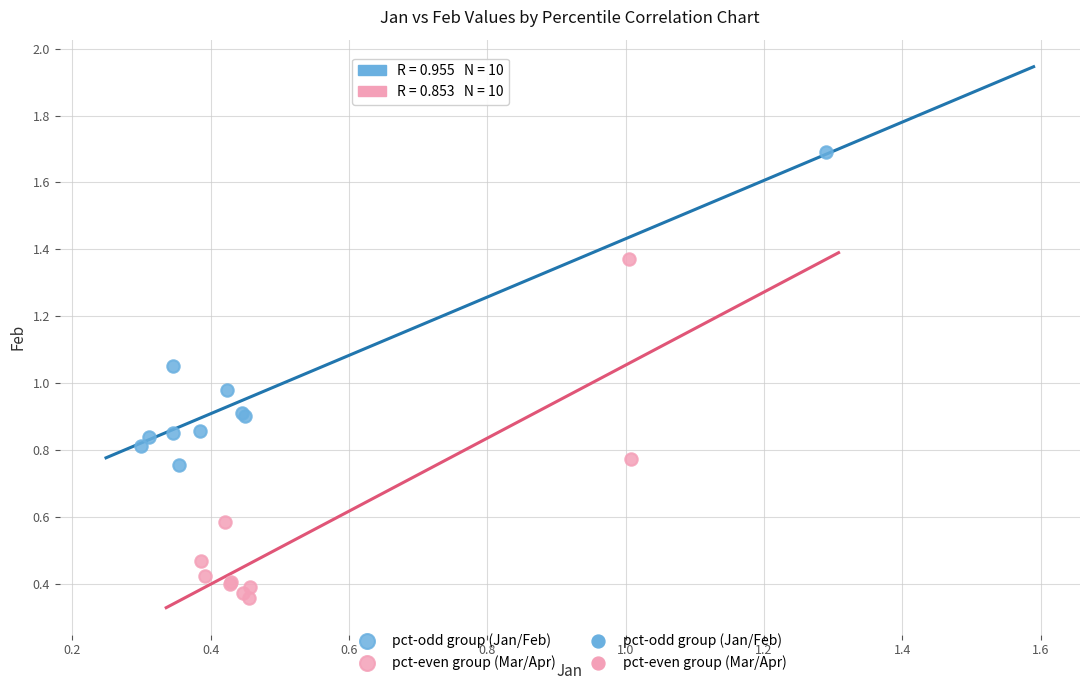

Which series contains the lowest Y value?

pct-even group (Mar/Apr)